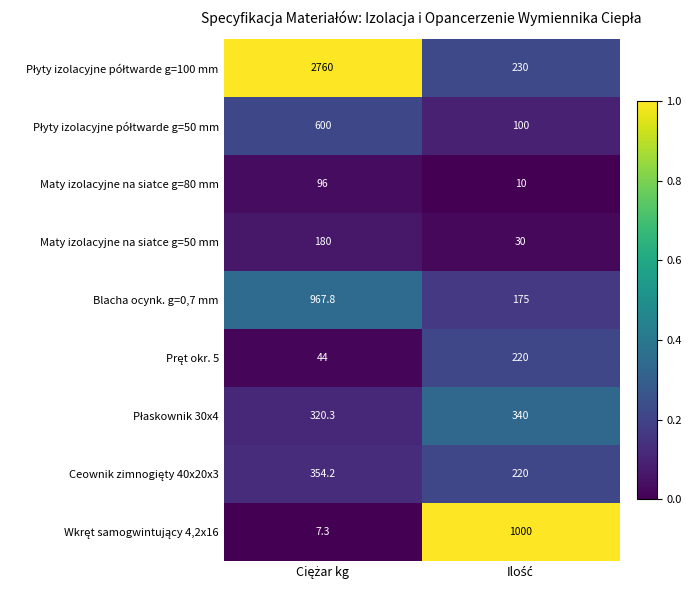

What is the difference between the maximum and minimum values in the Maty izolacyjne na siatce g=80 mm series?

86.0